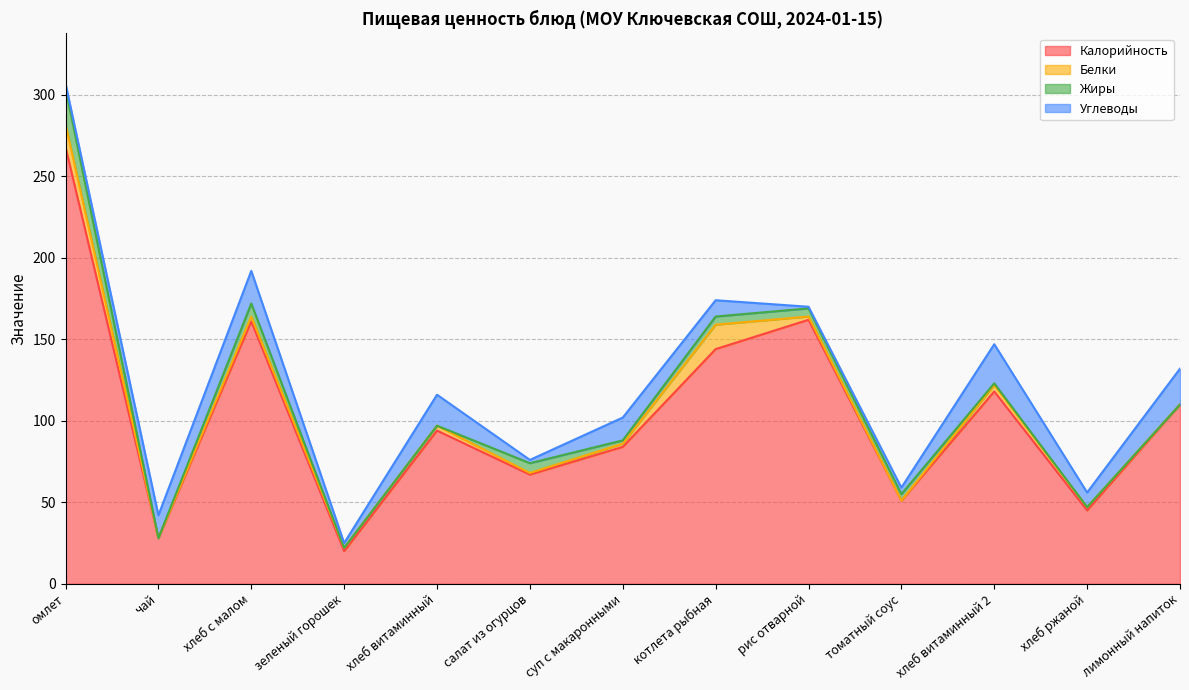

Reading left to right, what are all the values shown in this chart?

Калорийность: омлет=268	чай=28	хлеб с малом=161	зеленый горошек=20	хлеб витаминный=94	салат из огурцов=67	суп с макаронными=84	котлета рыбная=144	рис отварной=162	томатный соус=51	хлеб витаминный 2=118	хлеб ржаной=45	лимонный напиток=110
Белки: омлет=14	чай=0	хлеб с малом=3	зеленый горошек=2	хлеб витаминный=3	салат из огурцов=1	суп с макаронными=2	котлета рыбная=15	рис отварной=2	томатный соус=0	хлеб витаминный 2=4	хлеб ржаной=2	лимонный напиток=0
Жиры: омлет=22	чай=0	хлеб с малом=8	зеленый горошек=0	хлеб витаминный=0	салат из огурцов=6	суп с макаронными=2	котлета рыбная=5	рис отварной=5	томатный соус=4	хлеб витаминный 2=1	хлеб ржаной=0	лимонный напиток=0
Углеводы: омлет=3	чай=14	хлеб с малом=20	зеленый горошек=3	хлеб витаминный=19	салат из огурцов=2	суп с макаронными=14	котлета рыбная=10	рис отварной=1	томатный соус=4	хлеб витаминный 2=24	хлеб ржаной=9	лимонный напиток=22